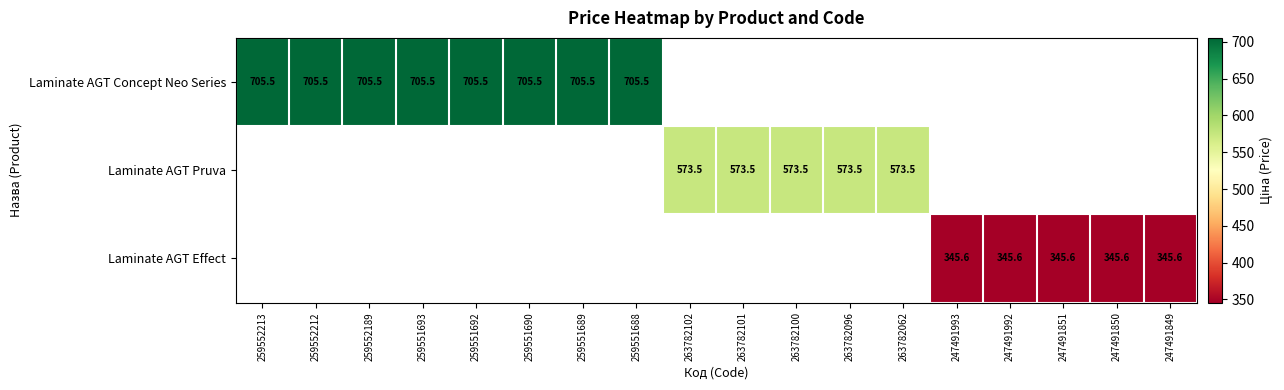

At which category does the chart reach its peak across all series?

259552213